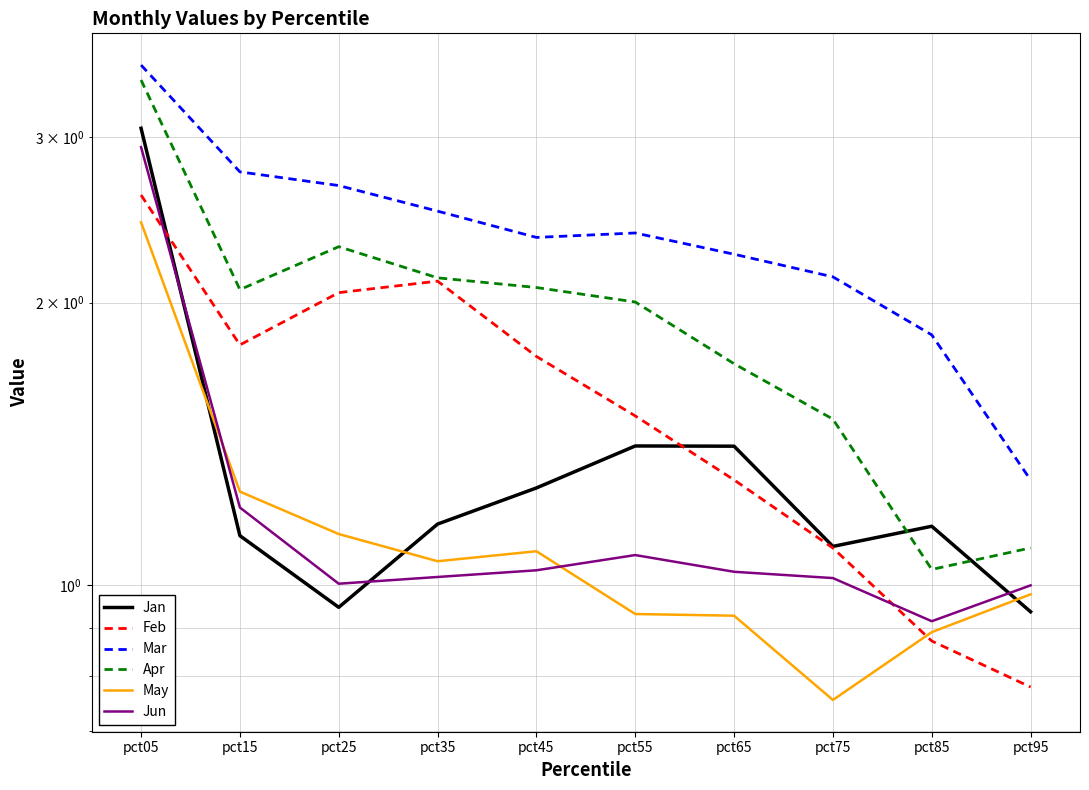

What is the total value across all series at pct35?

10.0